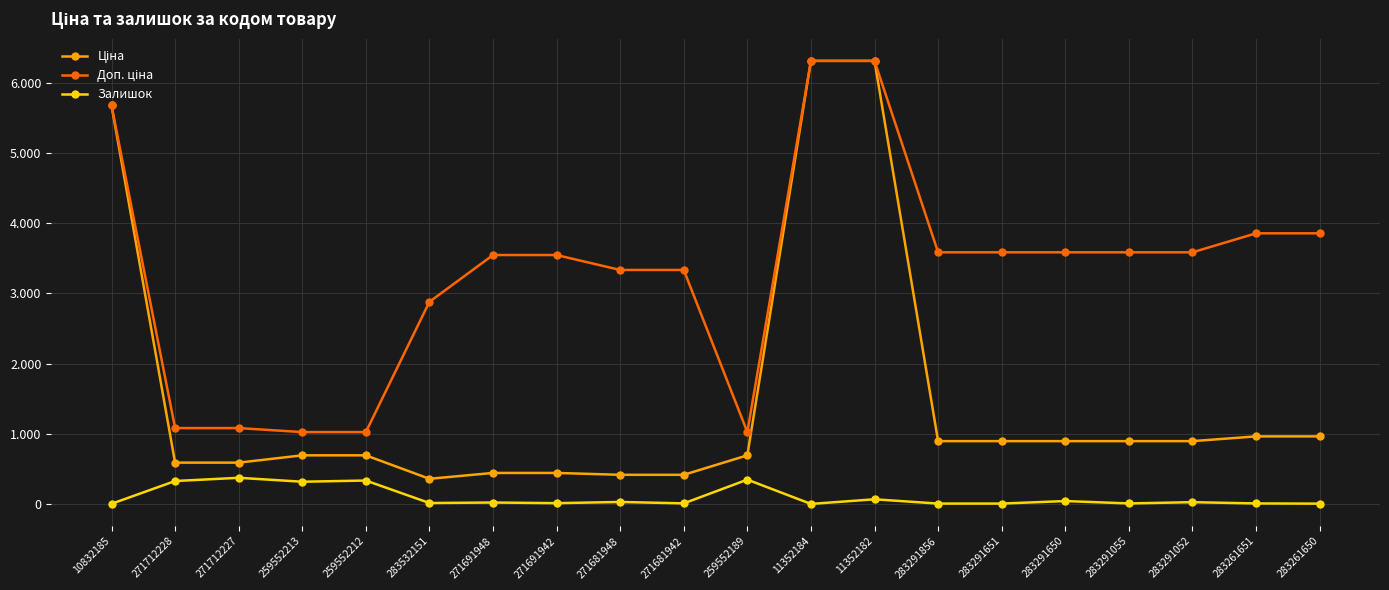

Does the chart have visible grid lines?

Yes